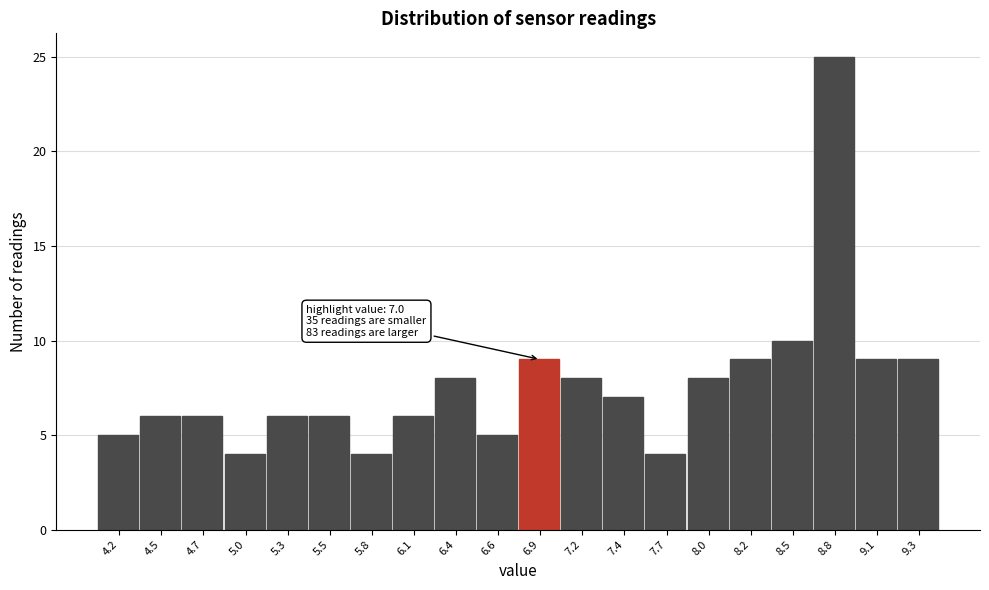

Reading left to right, what are all the values shown in this chart?

4.2=5	4.5=6	4.7=6	5.0=4	5.3=6	5.5=6	5.8=4	6.1=6	6.4=8	6.6=5	6.9=9	7.2=8	7.4=7	7.7=4	8.0=8	8.2=9	8.5=10	8.8=25	9.1=9	9.3=9